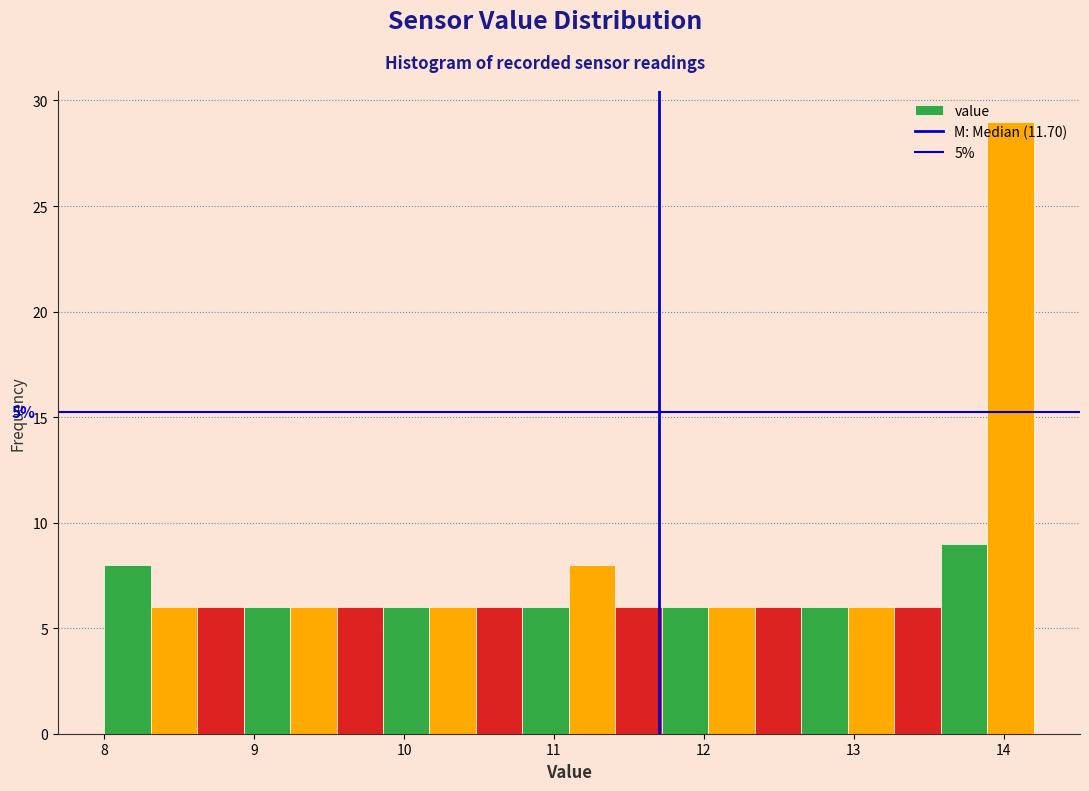

Around what value on the x-axis is the tallest bar? Give the approximate position of its centre, as read against the axis.

14.0